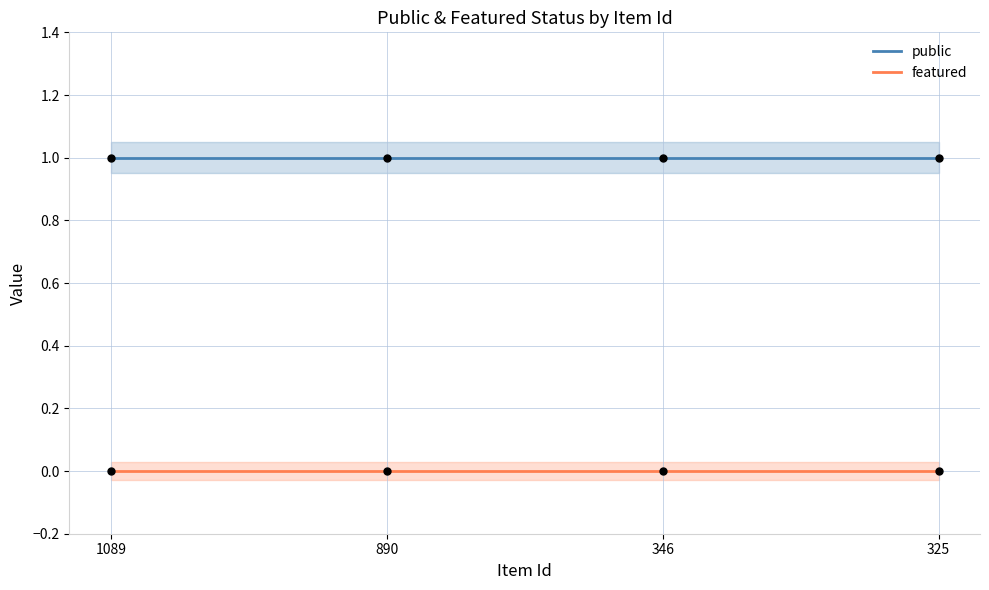

Which series has the widest spread of Y values?

public